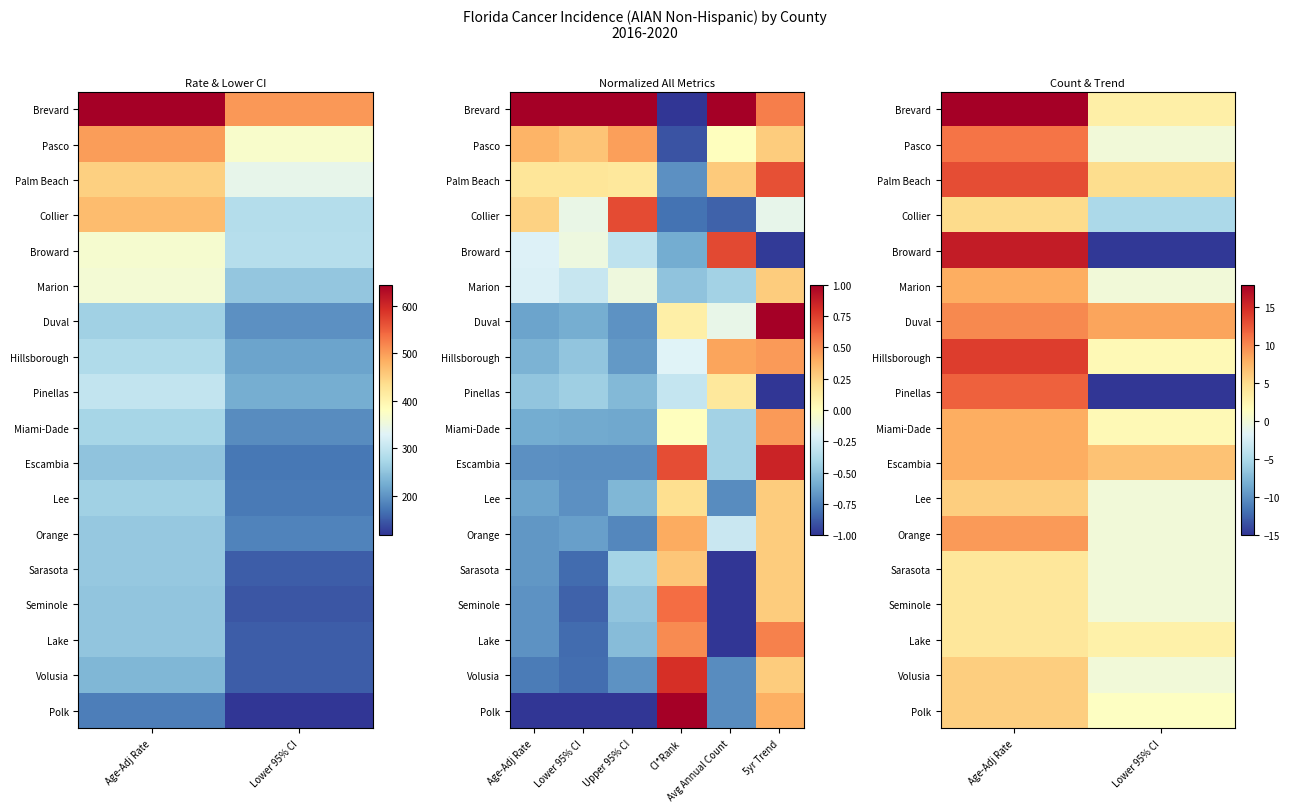

Rank the series at Age-Adj Rate from lowest to highest value.

Sarasota, Seminole, Lake, Collier, Lee, Volusia, Polk, Marion, Miami-Dade, Escambia, Orange, Duval, Pasco, Pinellas, Palm Beach, Hillsborough, Broward, Brevard